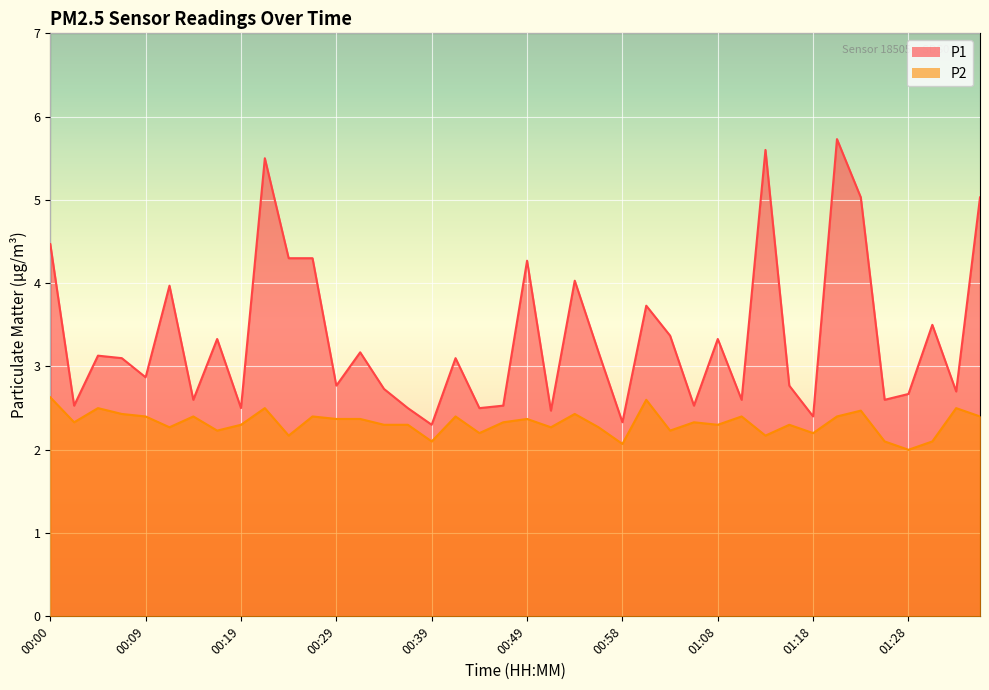

What is the greatest value displayed?

5.7